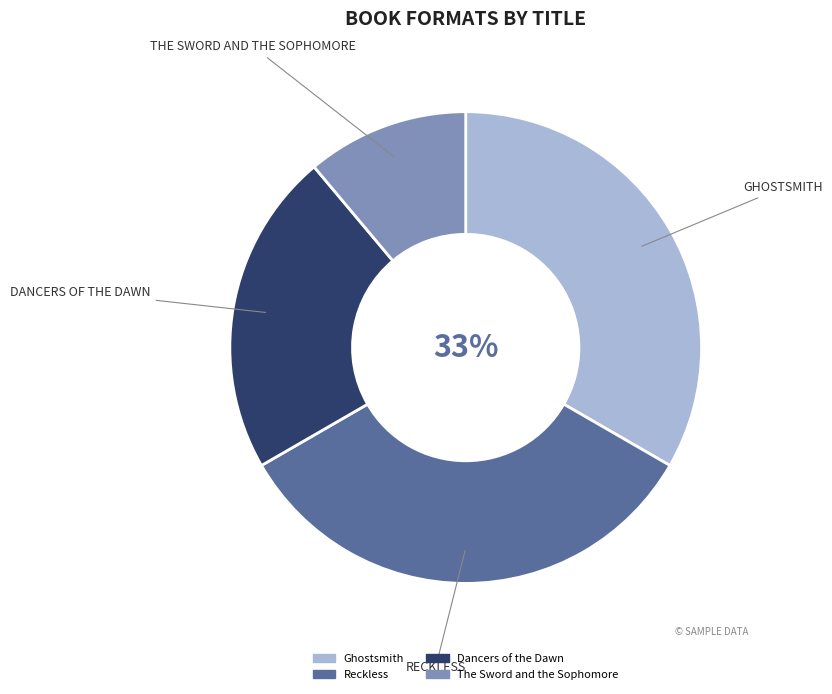

Count the number of slices in the pie.

4